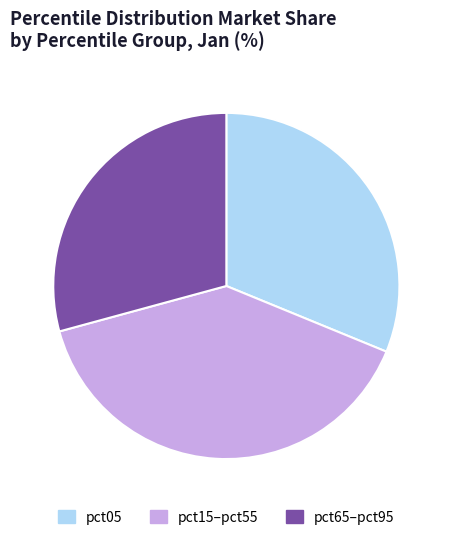

How many segments does this pie chart have?

3